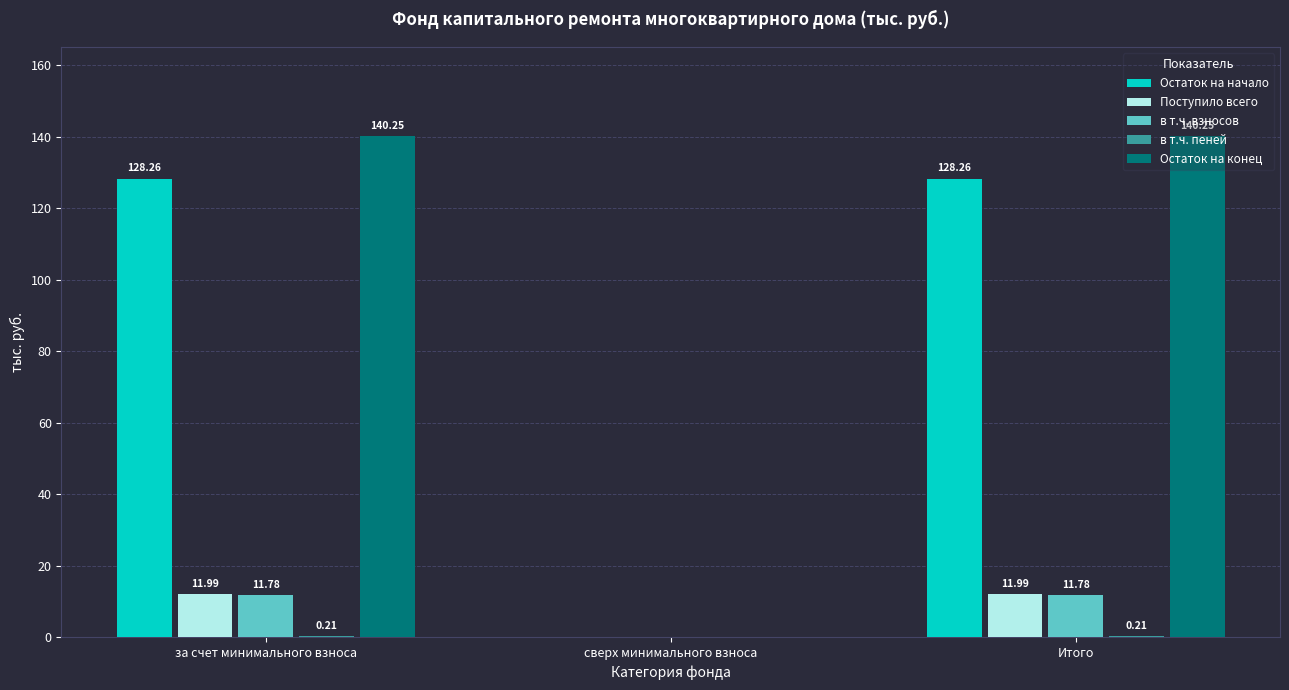

What is the total value across all series at Итого?

292.5